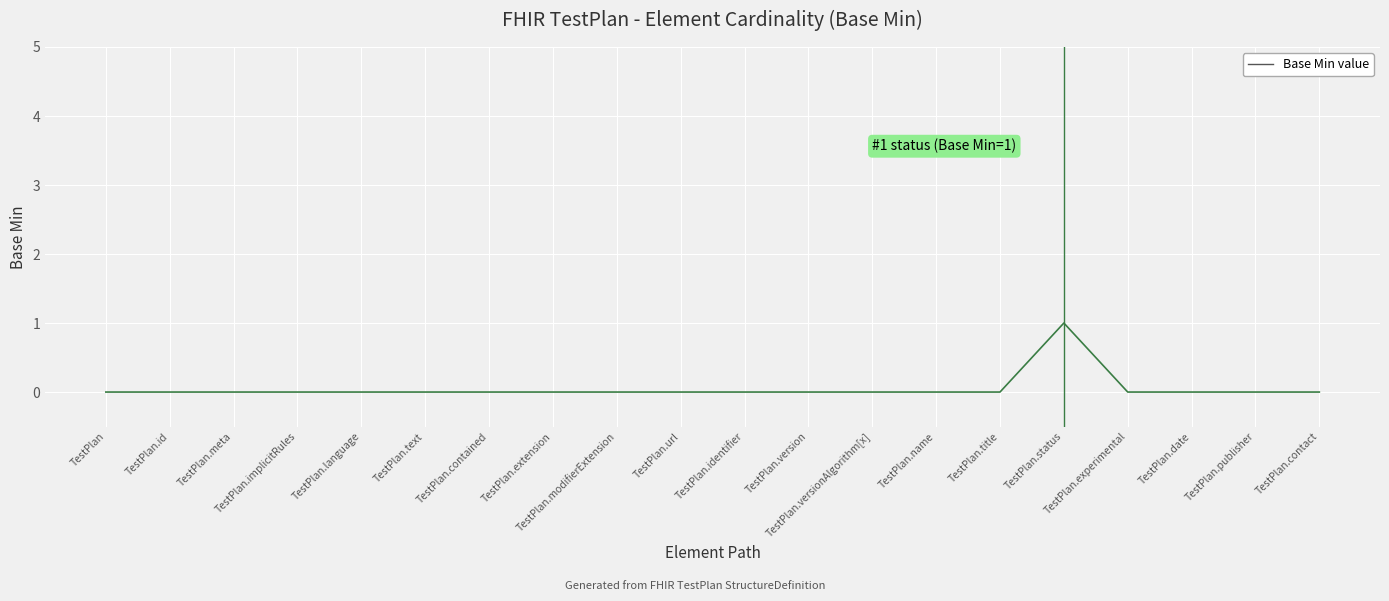

How many lines are shown in the chart?

1